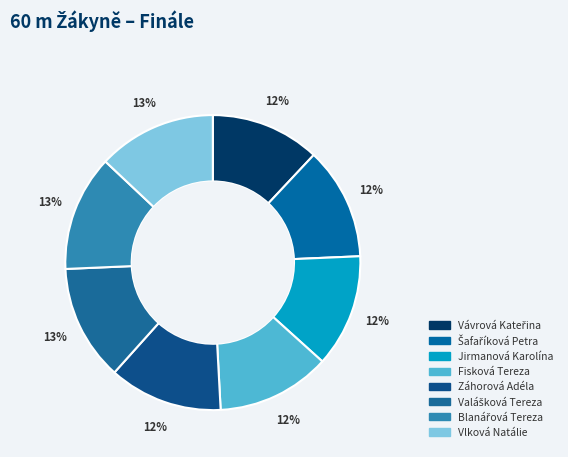

Between Jirmanová Karolína and Záhorová Adéla, which is larger?

Záhorová Adéla